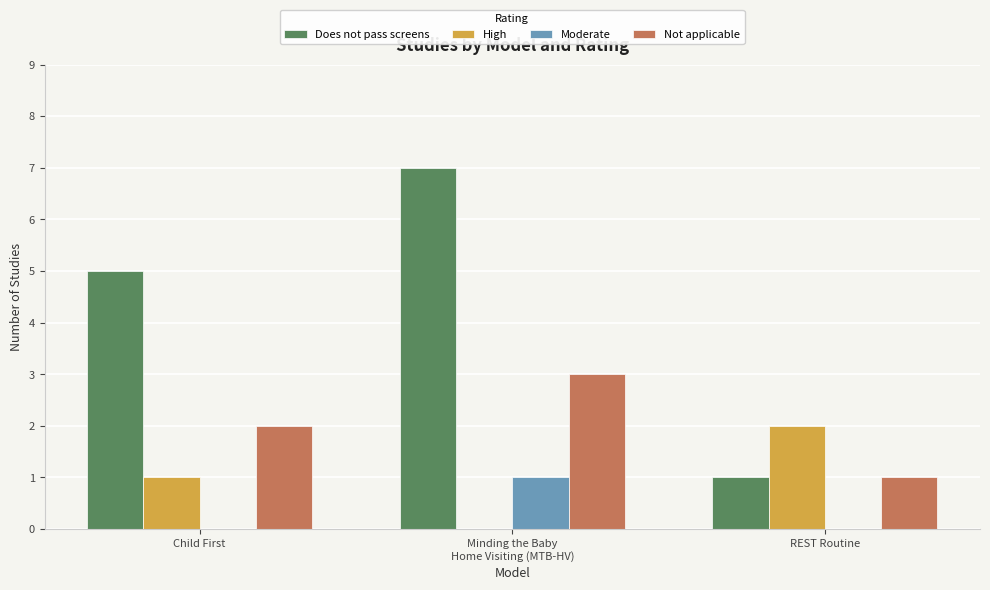

What is the spread (max minus min) of values at REST Routine?

2